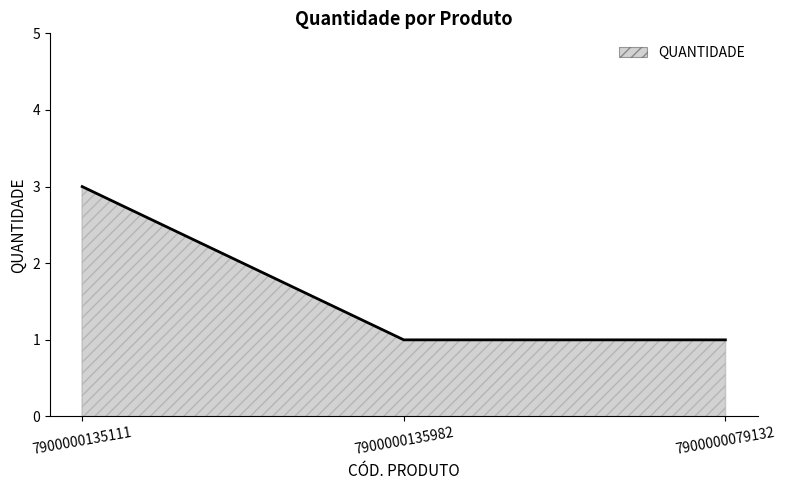

Reading left to right, extract all data points from this chart.

7900000135111=3	7900000135982=1	7900000079132=1